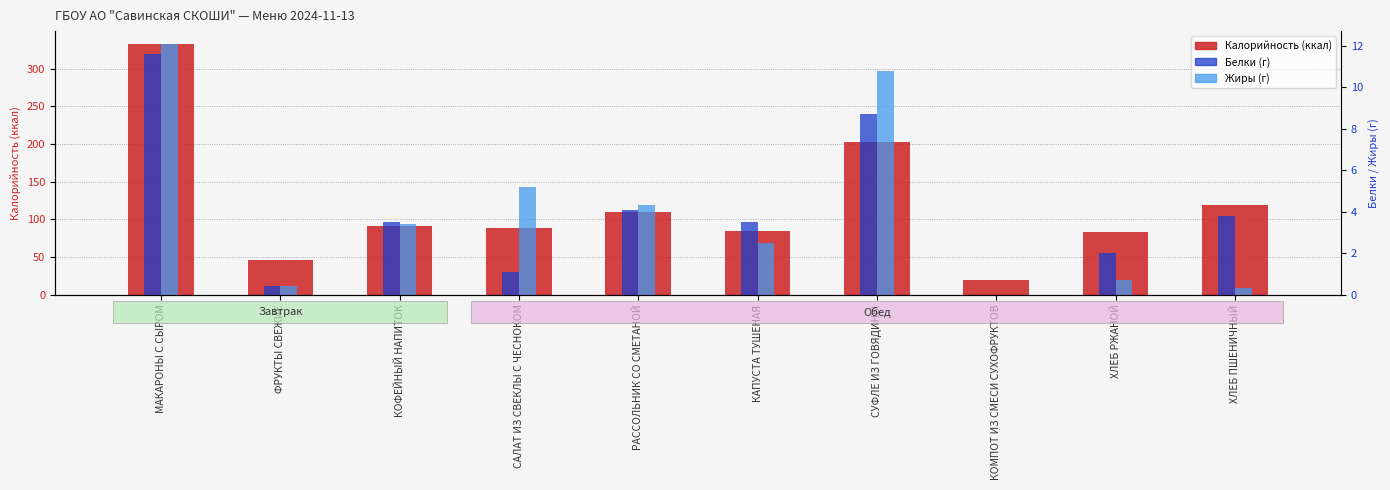

Is the value of Белки at ФРУКТЫ СВЕЖИЕ greater than the value of Жиры at КОМПОТ ИЗ СМЕСИ СУХОФРУКТОВ?

Yes